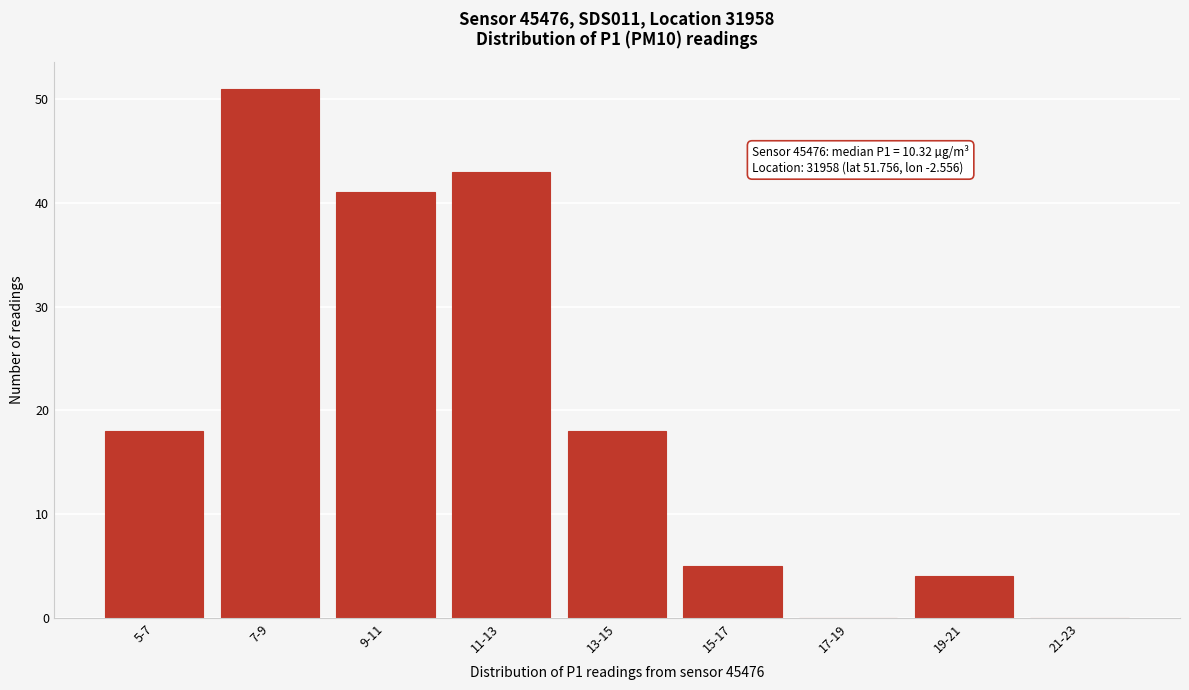

Reading left to right, extract all data points from this chart.

5-7=18	7-9=51	9-11=41	11-13=43	13-15=18	15-17=5	17-19=0	19-21=4	21-23=0